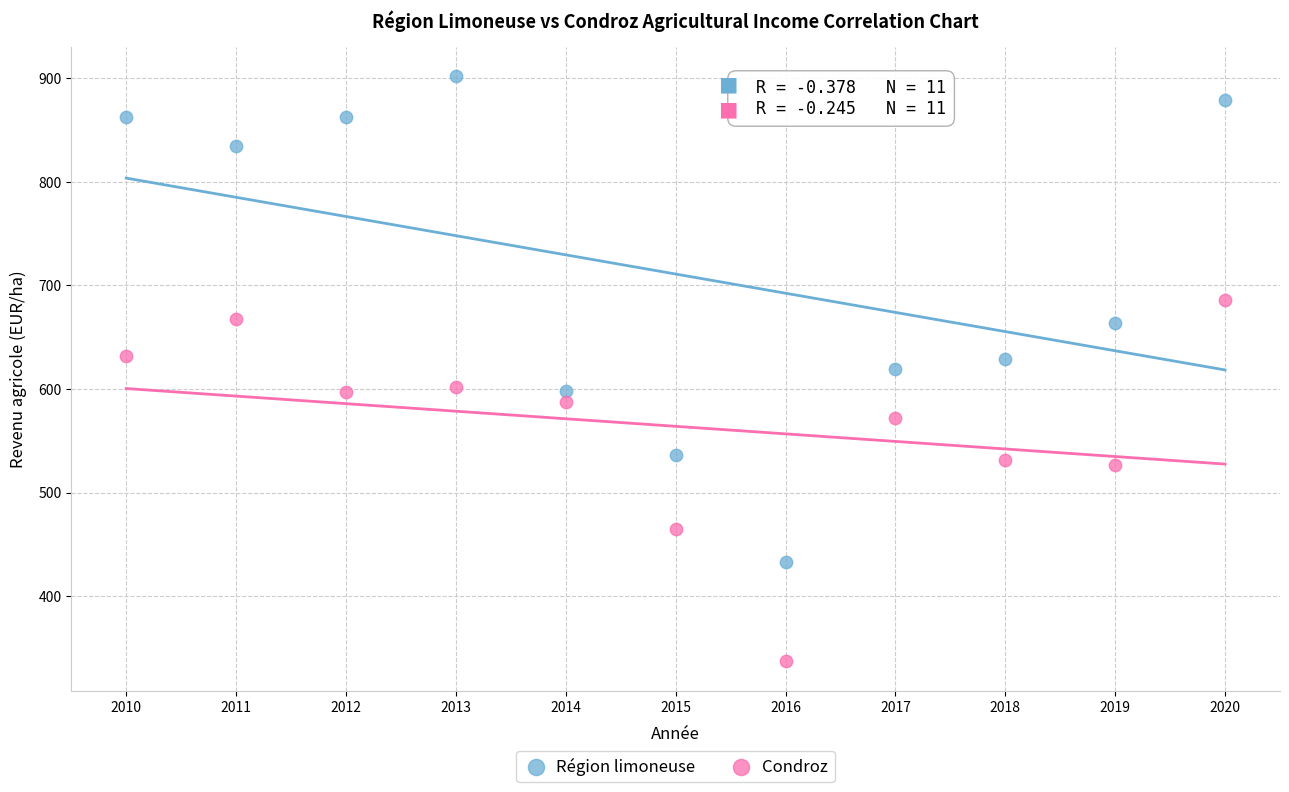

Which series has the largest Y range (max minus min)?

Région limoneuse